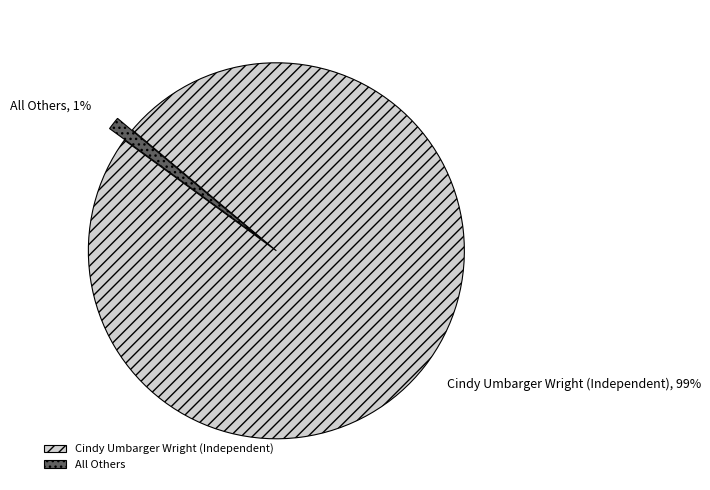

Between All Others and Cindy Umbarger Wright (Independent), which is larger?

Cindy Umbarger Wright (Independent)